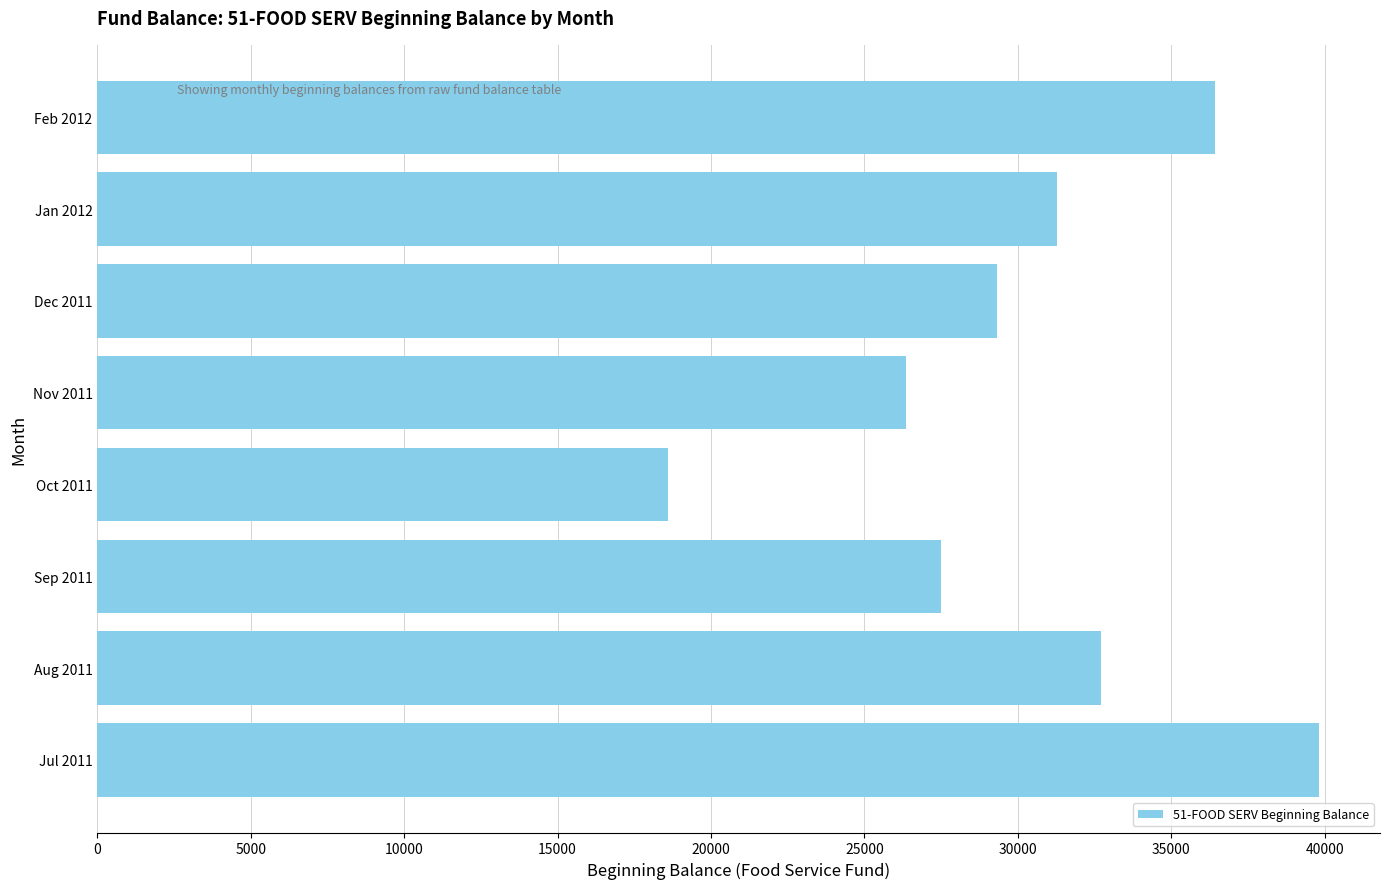

What is the difference between the second highest and minimum values?

17806.8